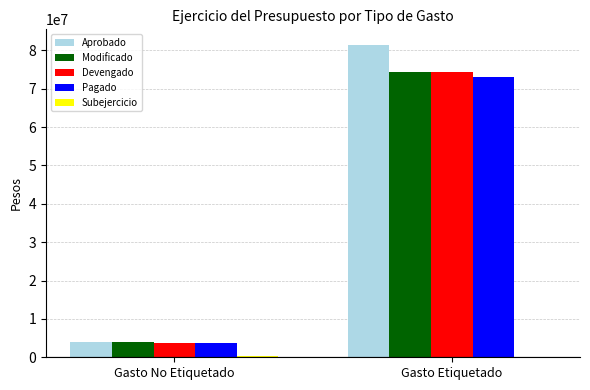

Which series changed the most between Gasto No Etiquetado and Gasto Etiquetado?

Aprobado